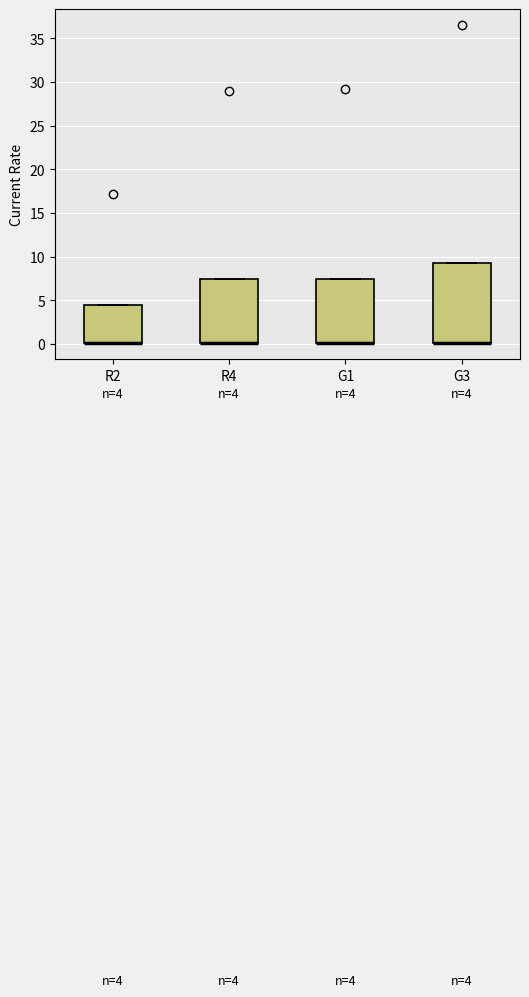

Comparing the boxes themselves (not the whiskers), which one is the tallest?

G3